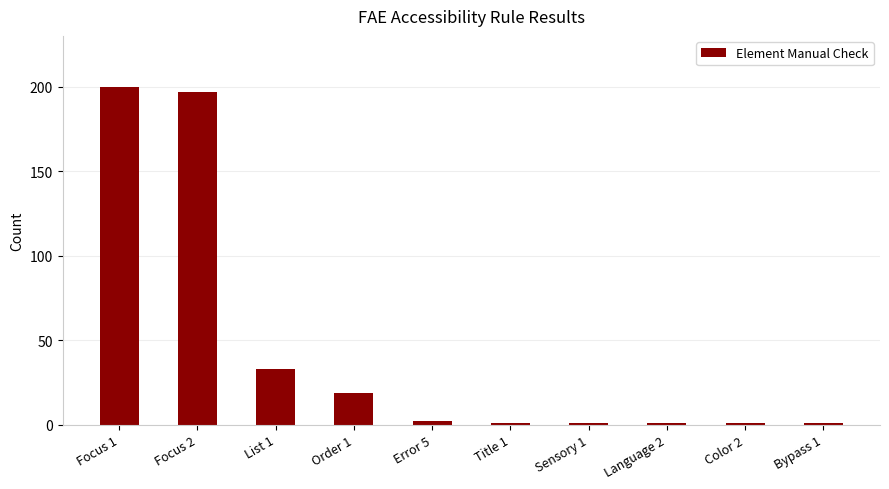

What is the average value?

46